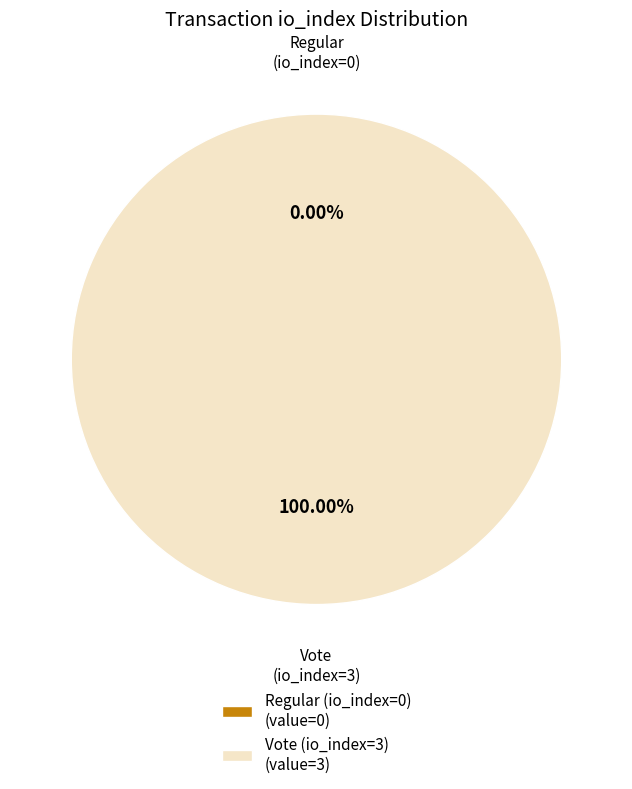

What is the smallest slice in the pie chart?

Regular (io_index=0)